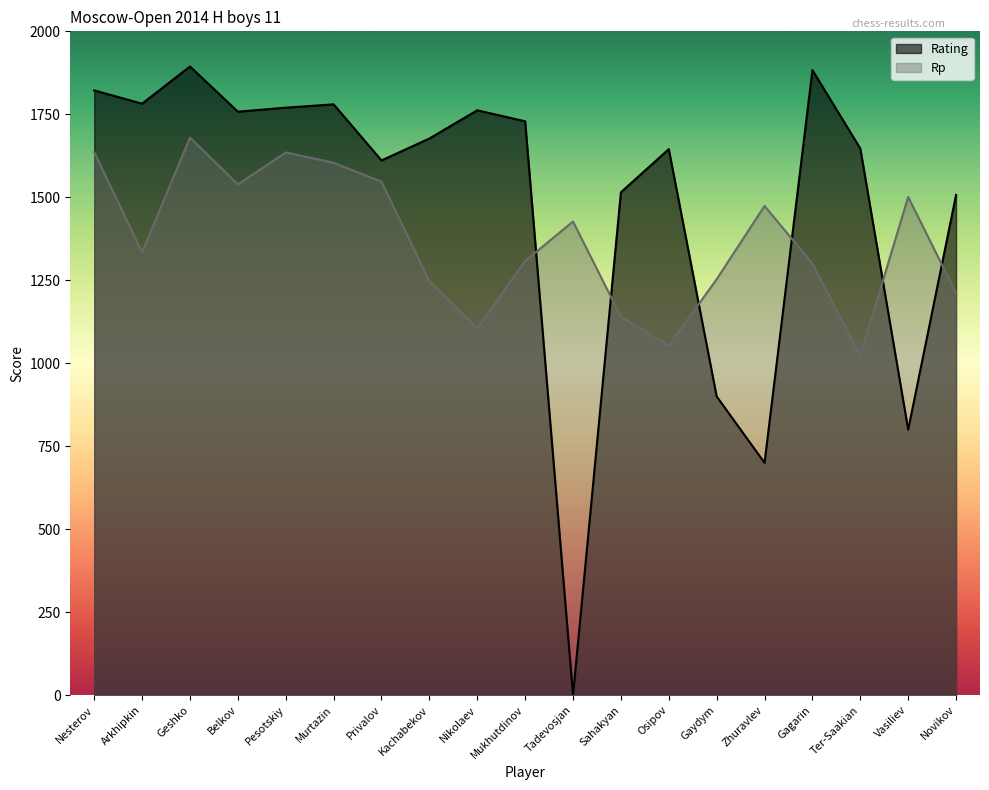

At which category does Rp reach its first local peak?

Geshko